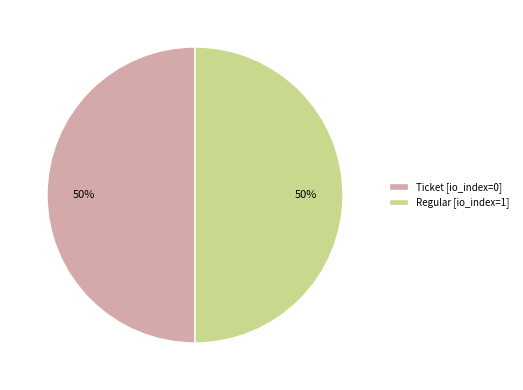

The Regular [io_index=1] slice represents 60% of the pie. True or false?

False